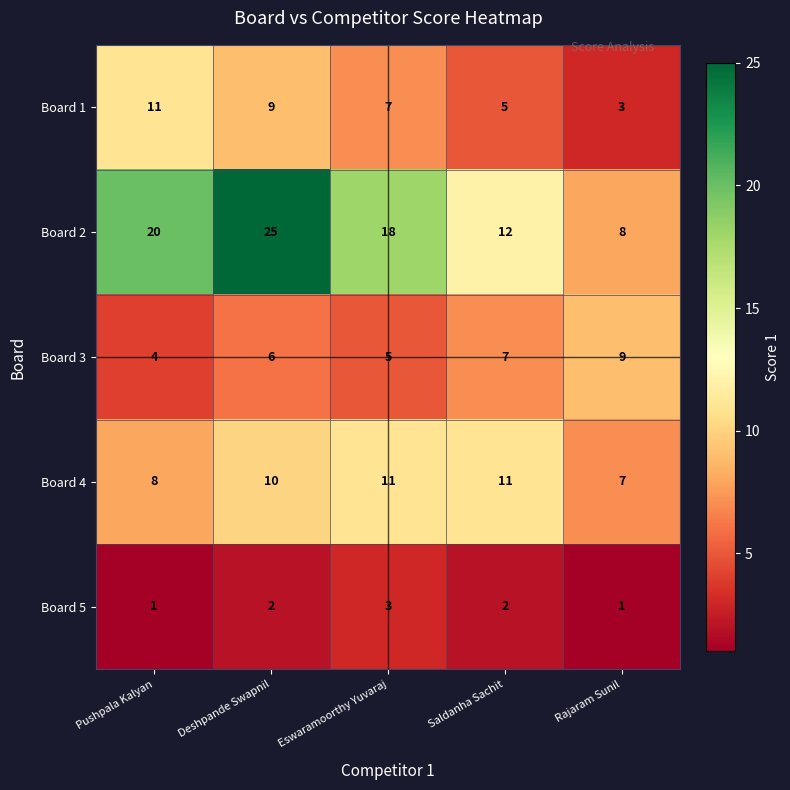

What is the minimum value shown in the chart?

1